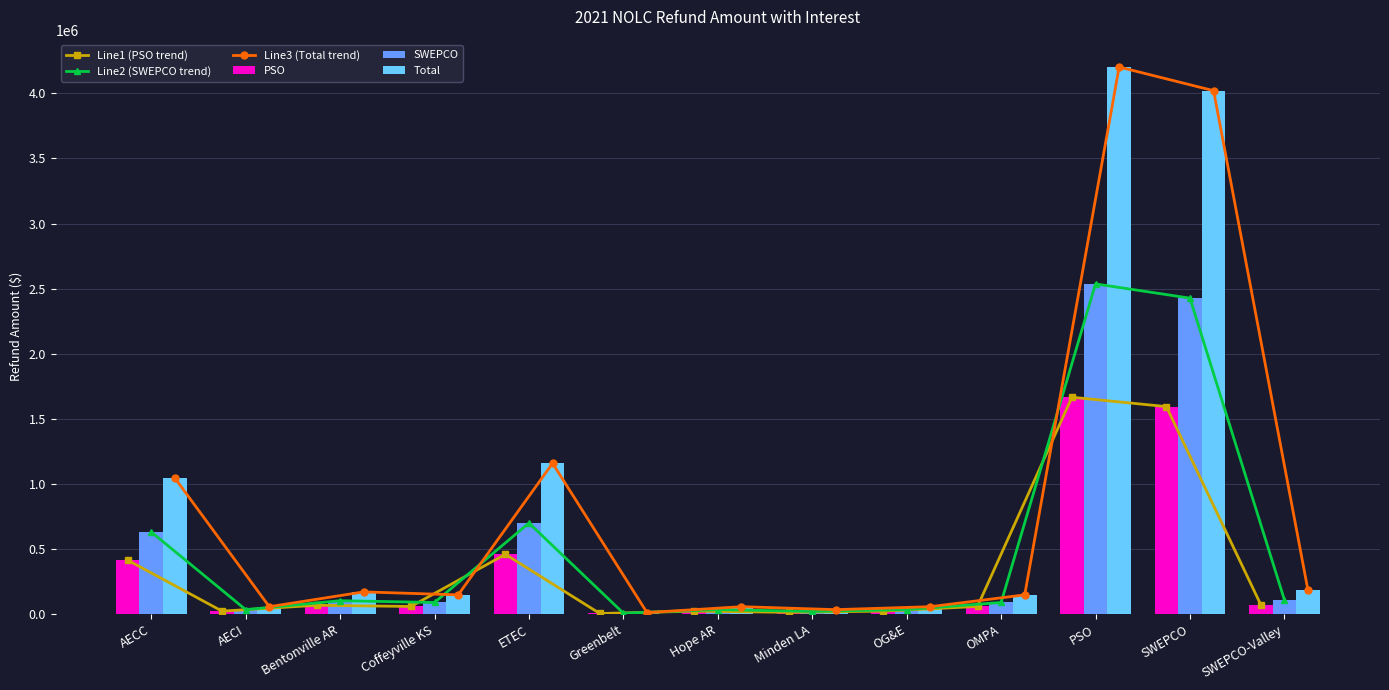

Rank the series at AECI from lowest to highest value.

Line1 (PSO trend), PSO, Line2 (SWEPCO trend), SWEPCO, Line3 (Total trend), Total